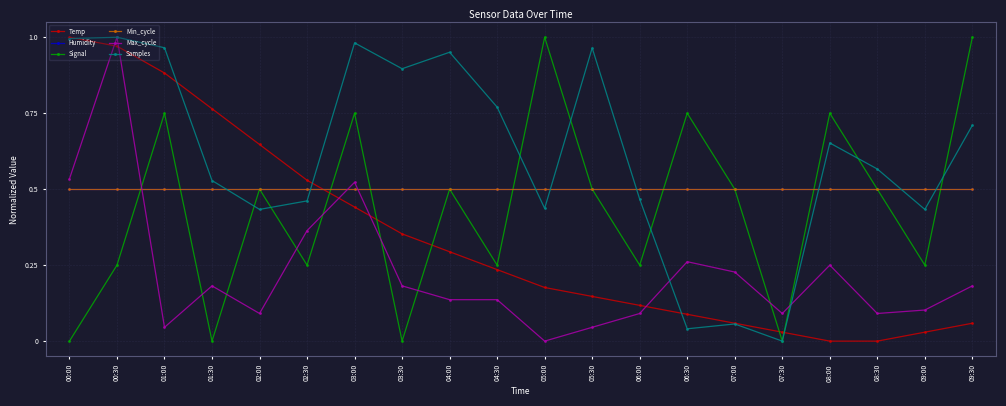

At which category does the chart reach its minimum across all series?

08:00